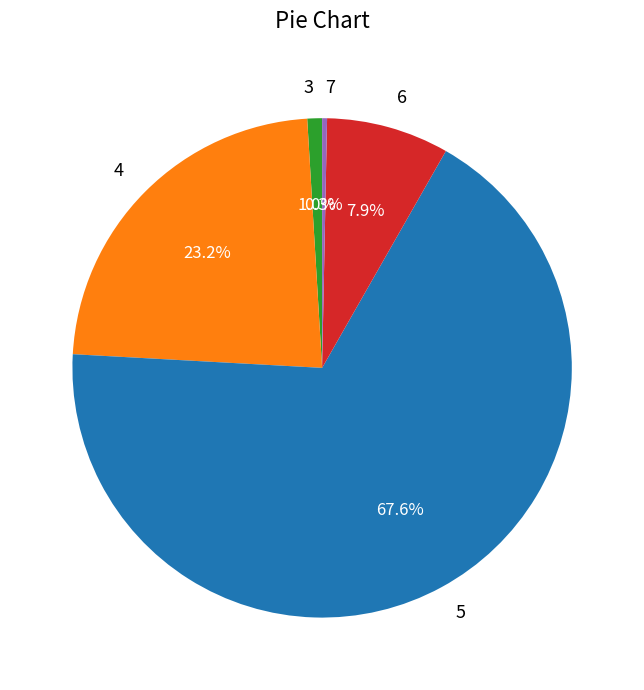

Rank the categories by value from lowest to highest.

7, 3, 6, 4, 5